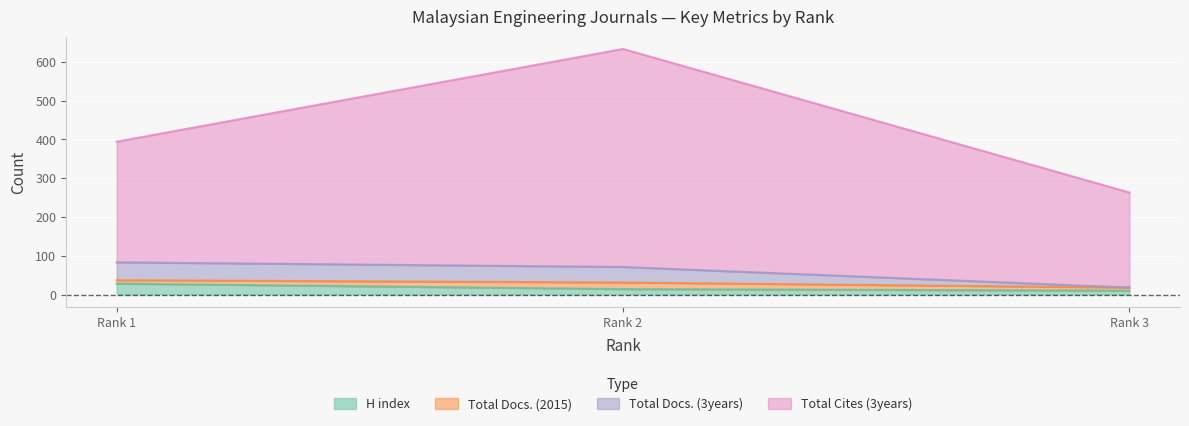

Is it true that H index equals 10 at Rank 3?

True